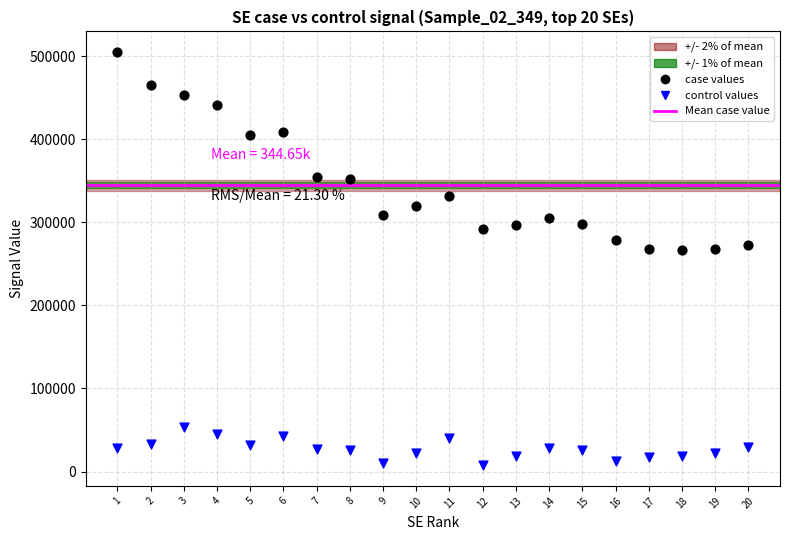

Which series reaches the maximum Y coordinate?

case values